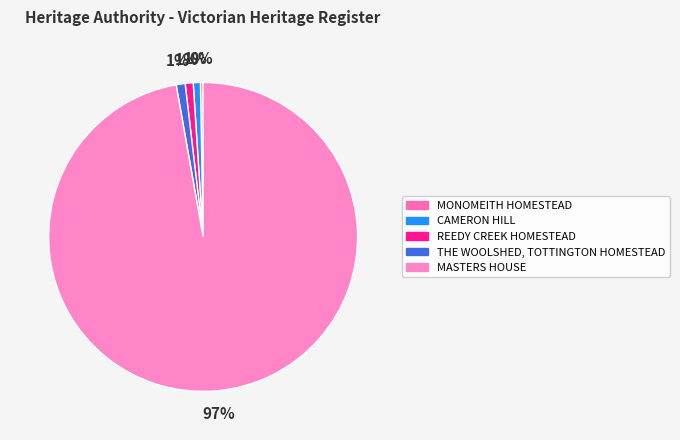

Is there any slice that represents more than half of the pie?

Yes